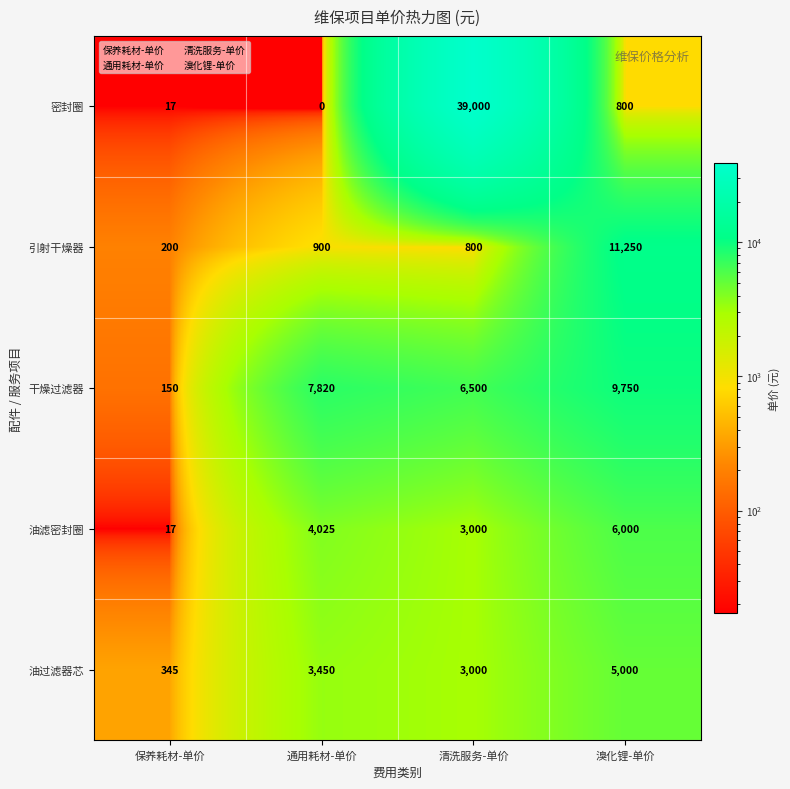

Is it true that 干燥过滤器 equals 102 at 保养耗材-单价?

False